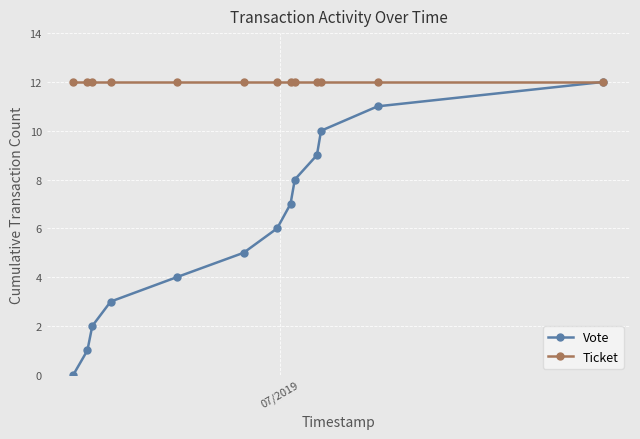

List the series in order of their overall mean, highest first.

Ticket, Vote